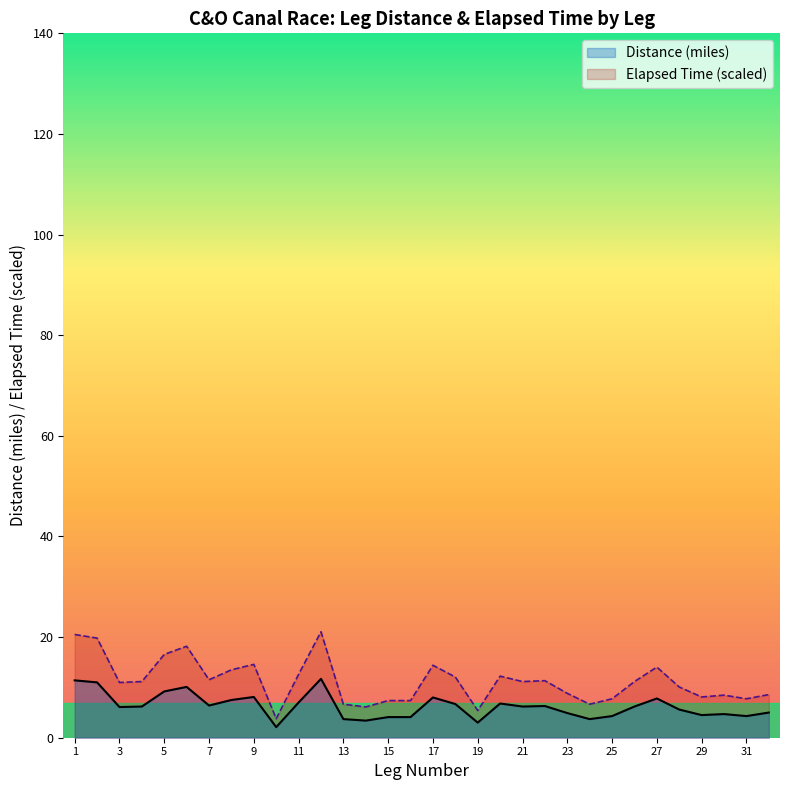

What is the minimum value for Elapsed Minutes?

3.8